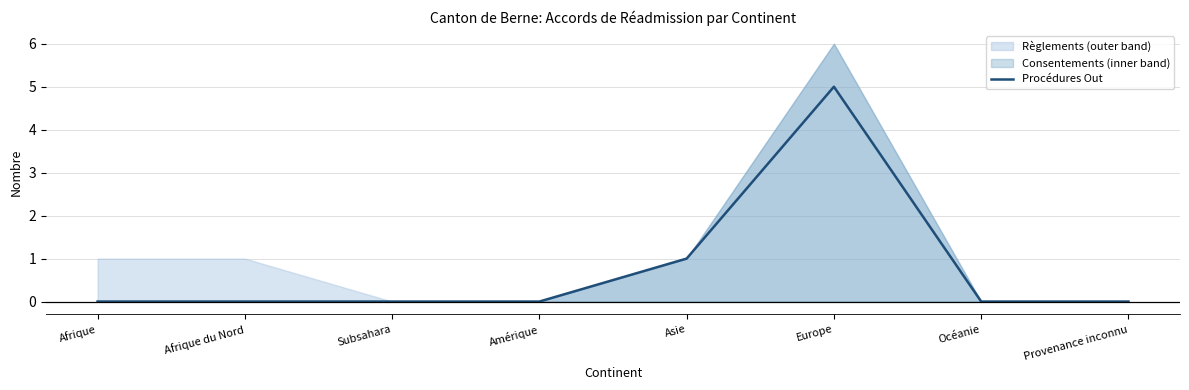

What is the difference between the maximum and minimum values?

5